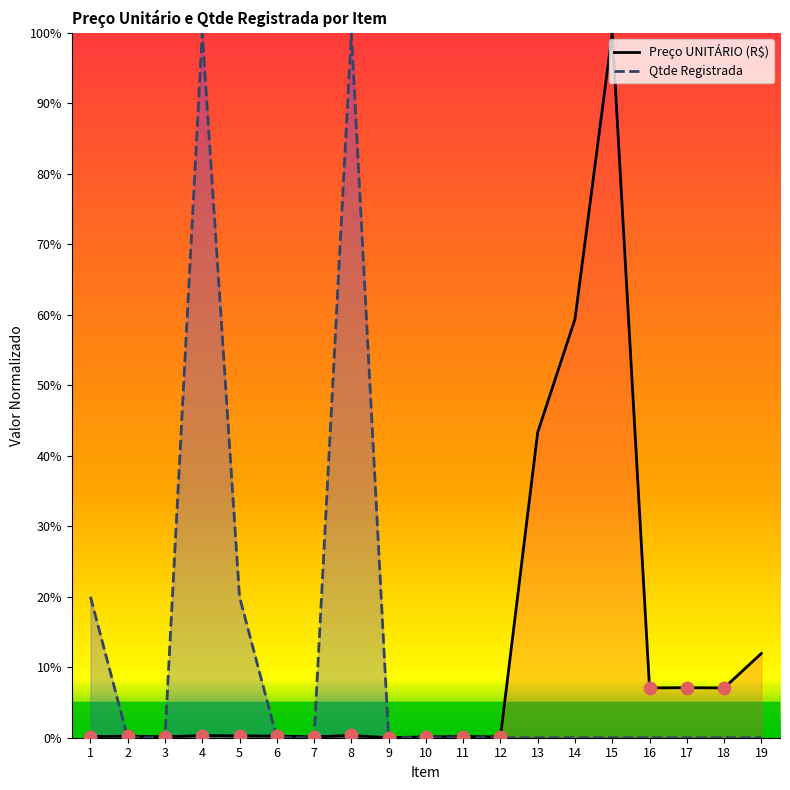

Which series has the widest spread of Y values?

Preço UNITÁRIO (R$)